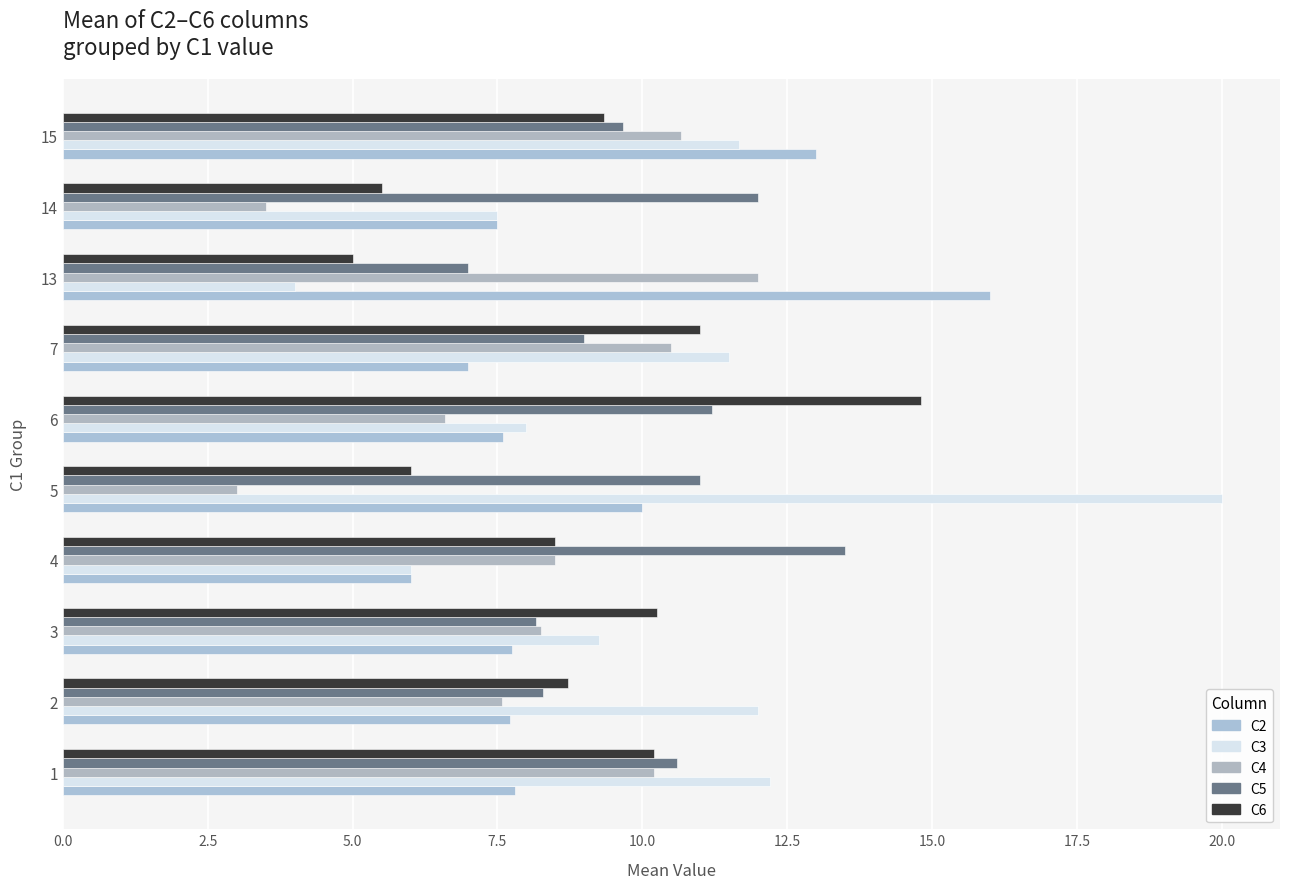

List the series in order of their peak value, lowest first.

C4, C5, C6, C2, C3